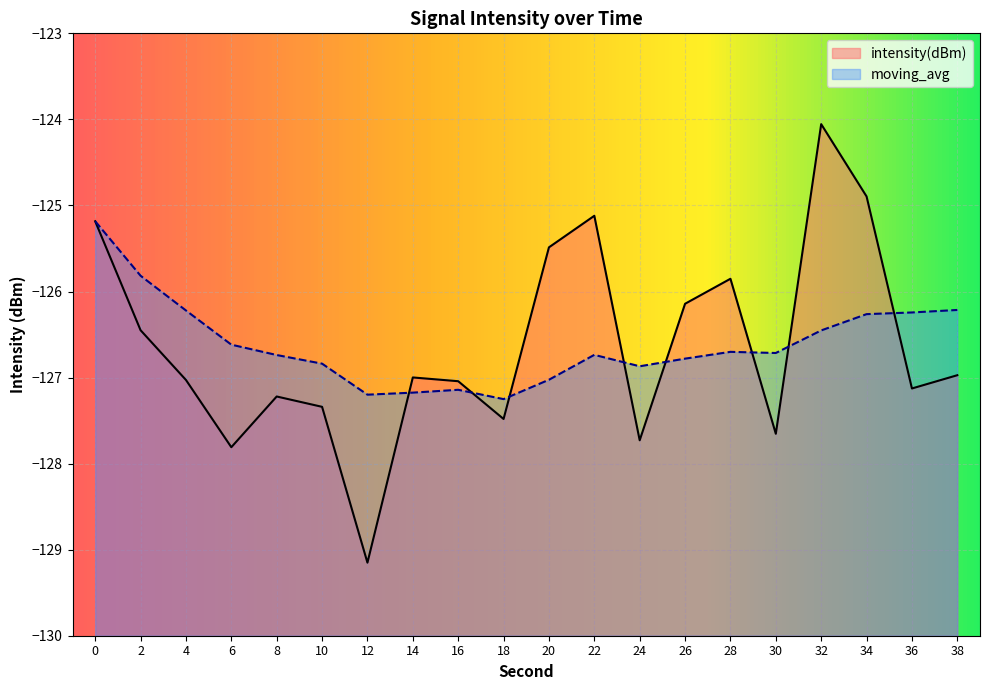

What are all the series names shown in the legend?

intensity(dBm), moving_avg